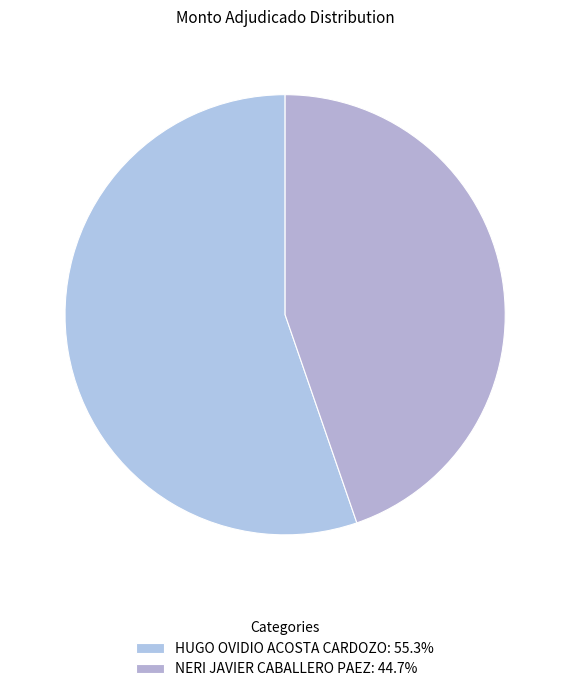

What percentage is the HUGO OVIDIO ACOSTA CARDOZO slice, to the nearest percent?

55%